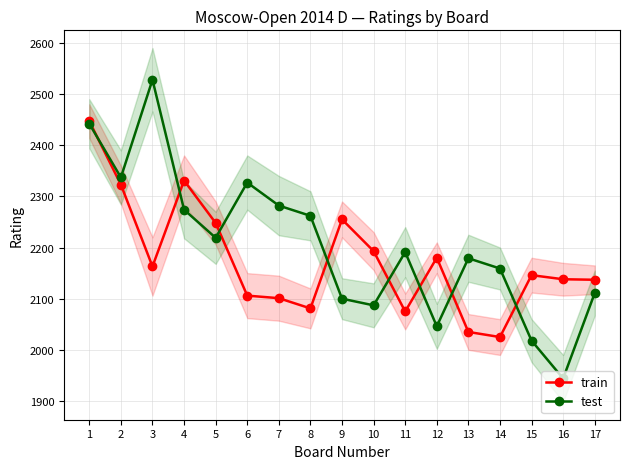

True or false: train has more than 2 interior local peaks.

True